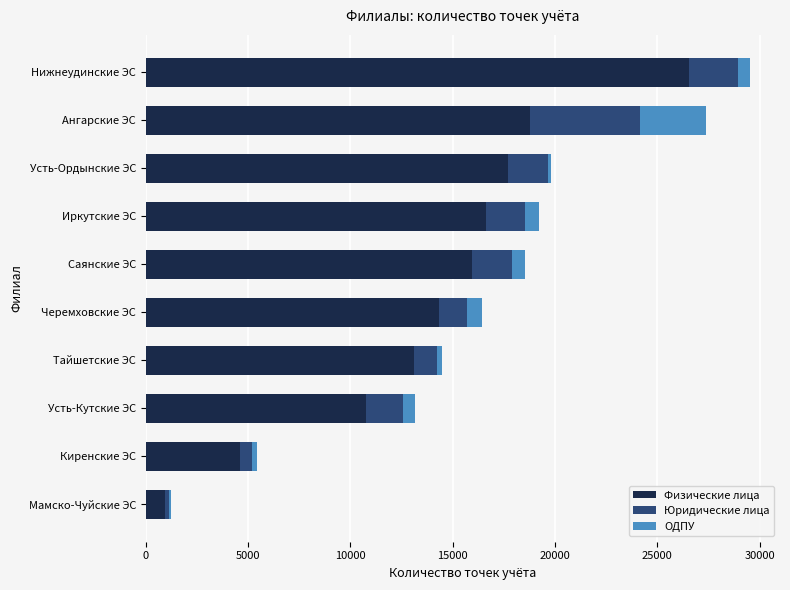

At which category is the sum across all series the highest?

Нижнеудинские ЭС